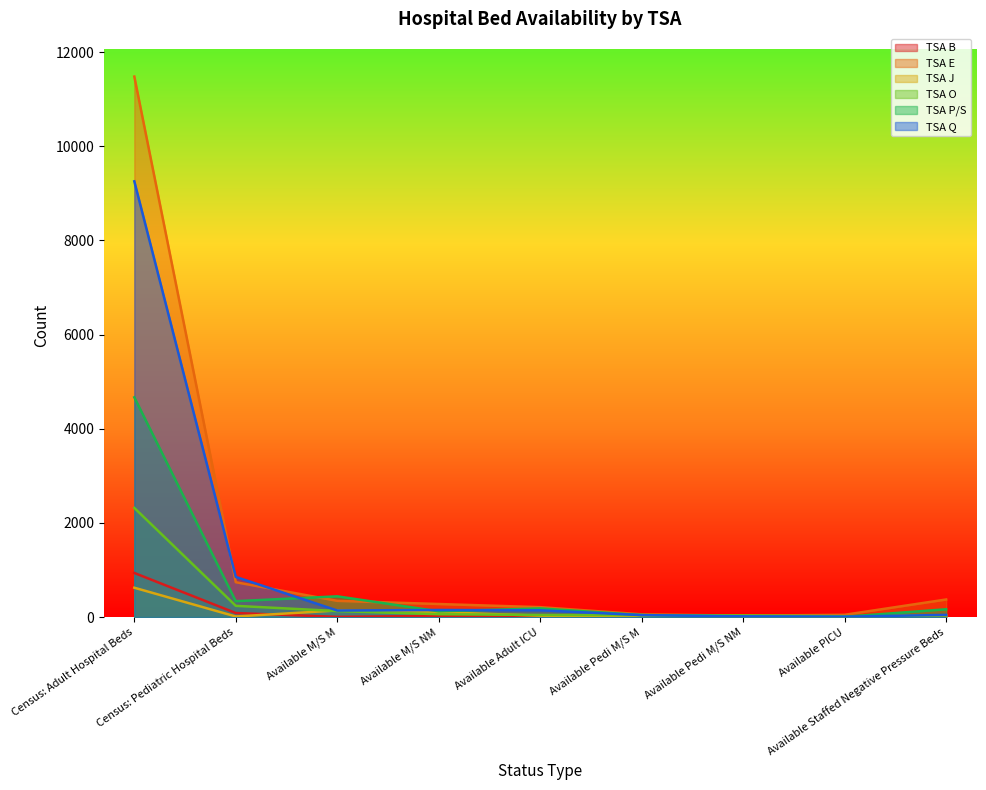

What is the label of the 4th point from the left?

Available M/S NM